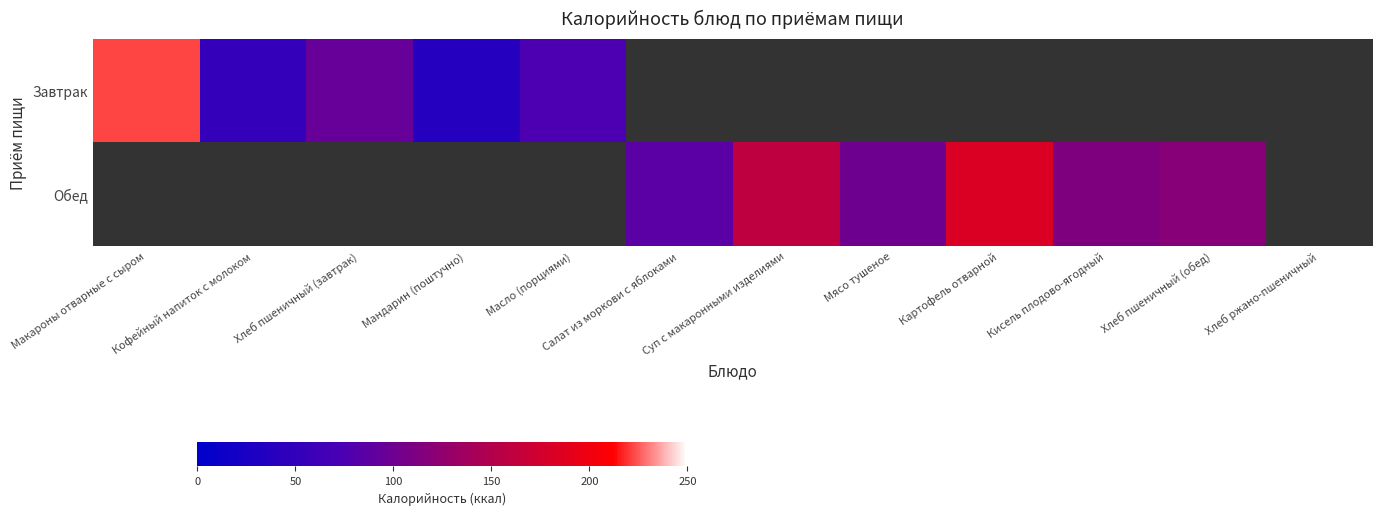

What is the difference between the maximum and minimum values in the Завтрак series?

184.6